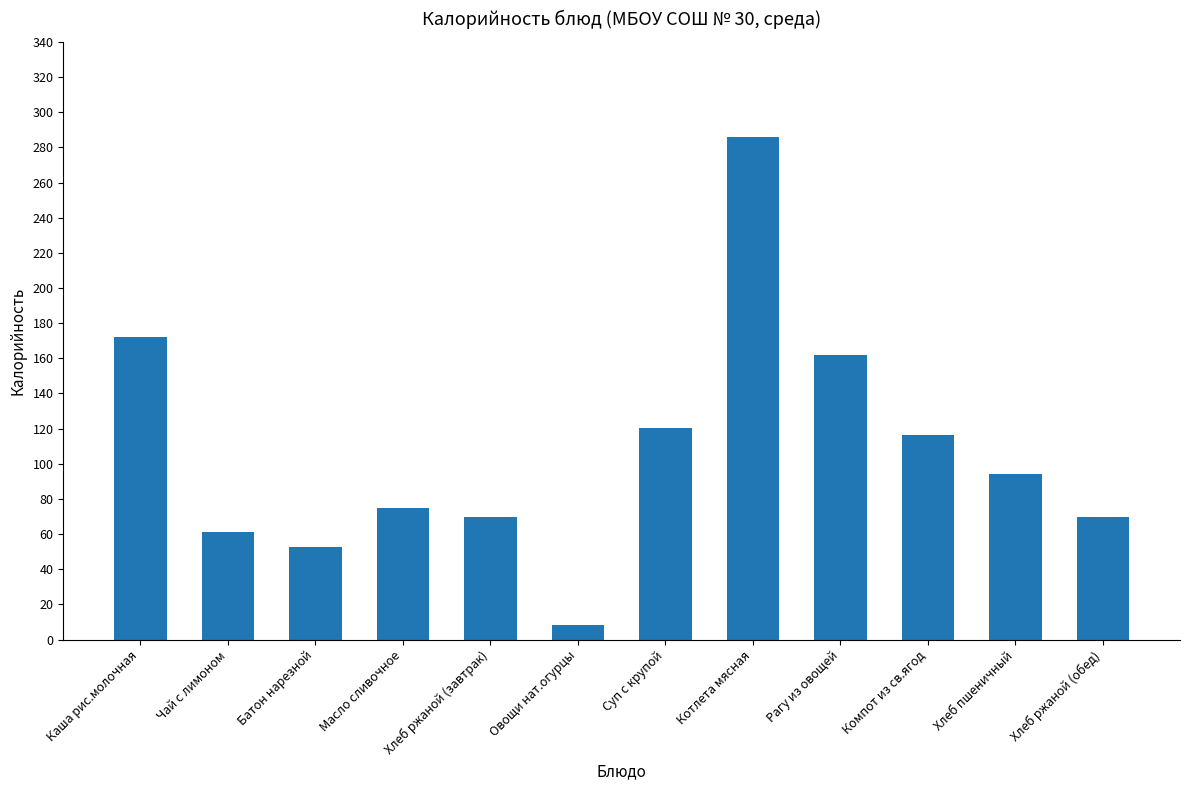

What is the label of the 3rd bar from the left?

Батон нарезной